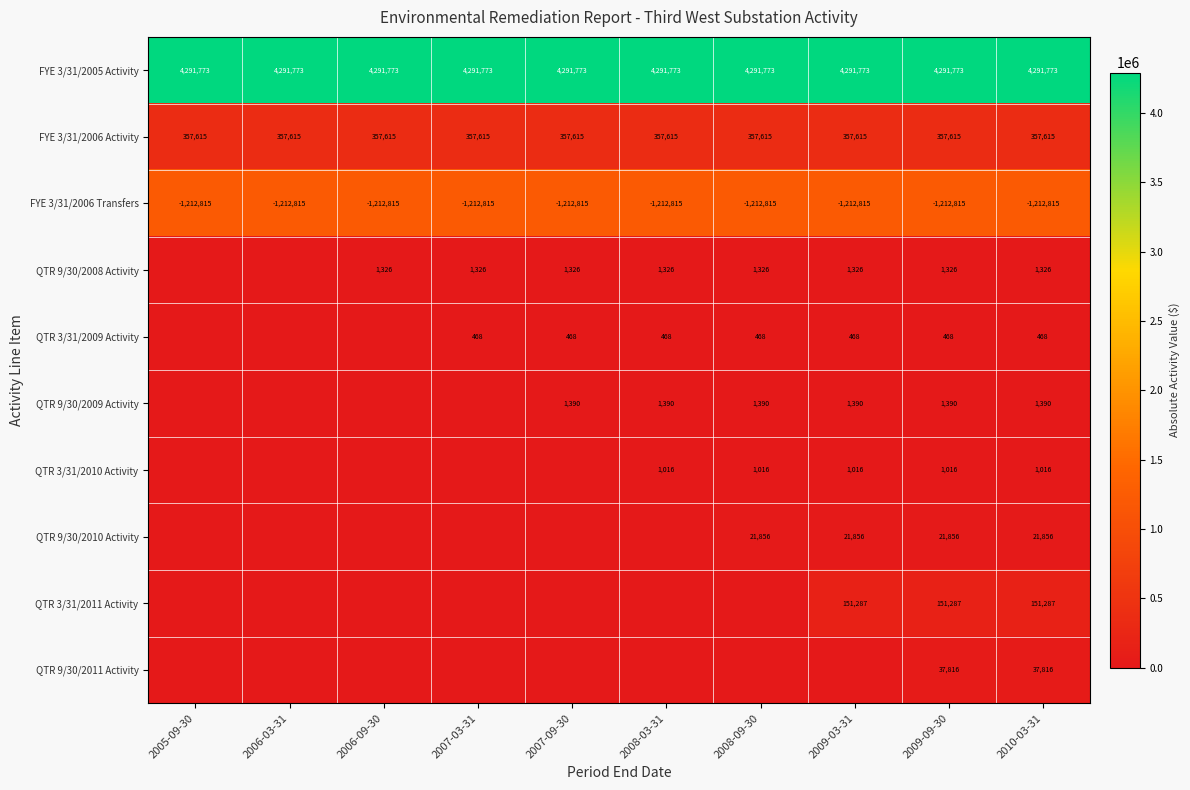

True or false: QTR 9/30/2008 Activity has a value of 1326 at 2007-09-30.

True